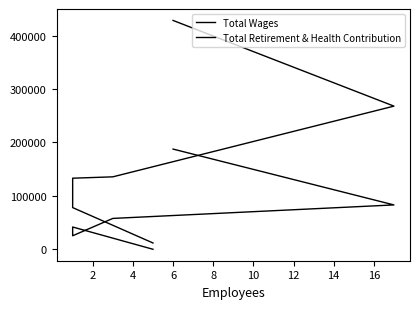

Which series has the widest spread of values?

Total Wages